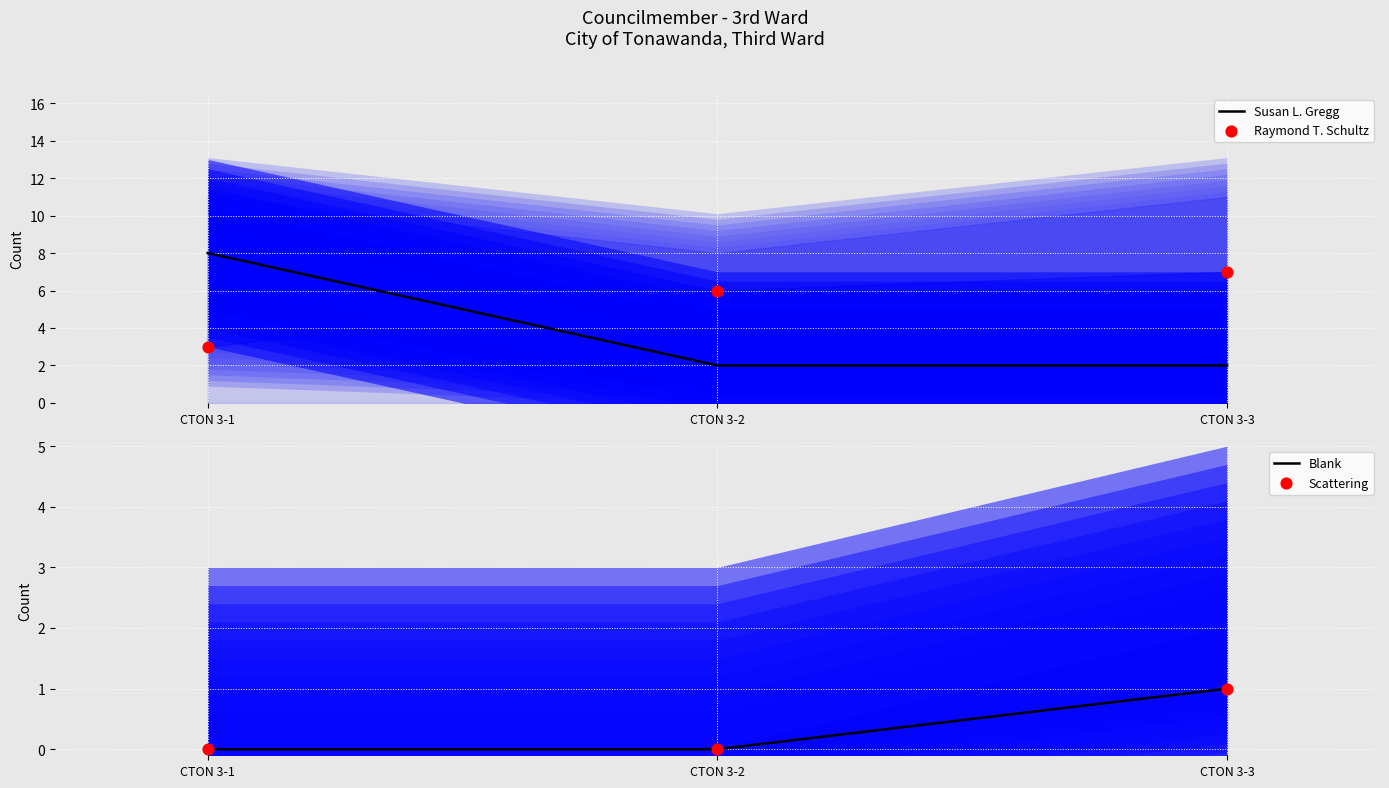

Which series reaches the maximum Y coordinate?

Susan L. Gregg